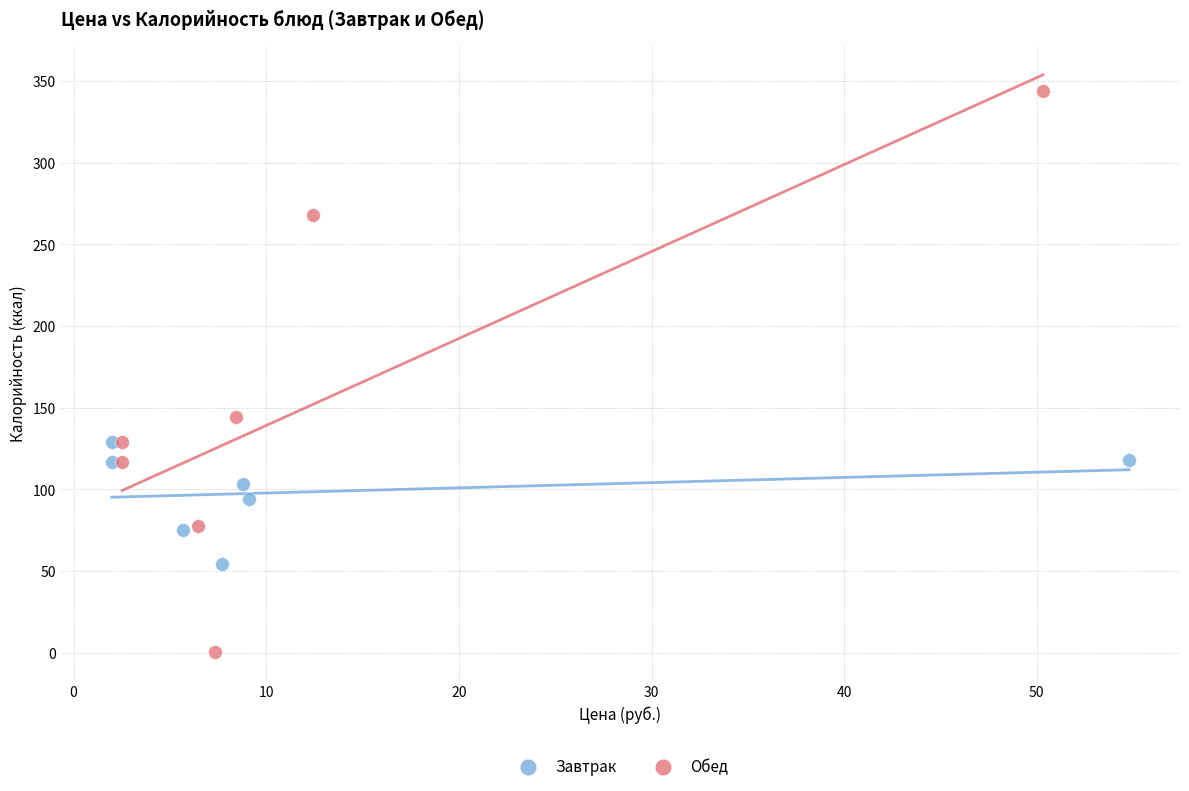

Which series has the largest Y range (max minus min)?

Обед